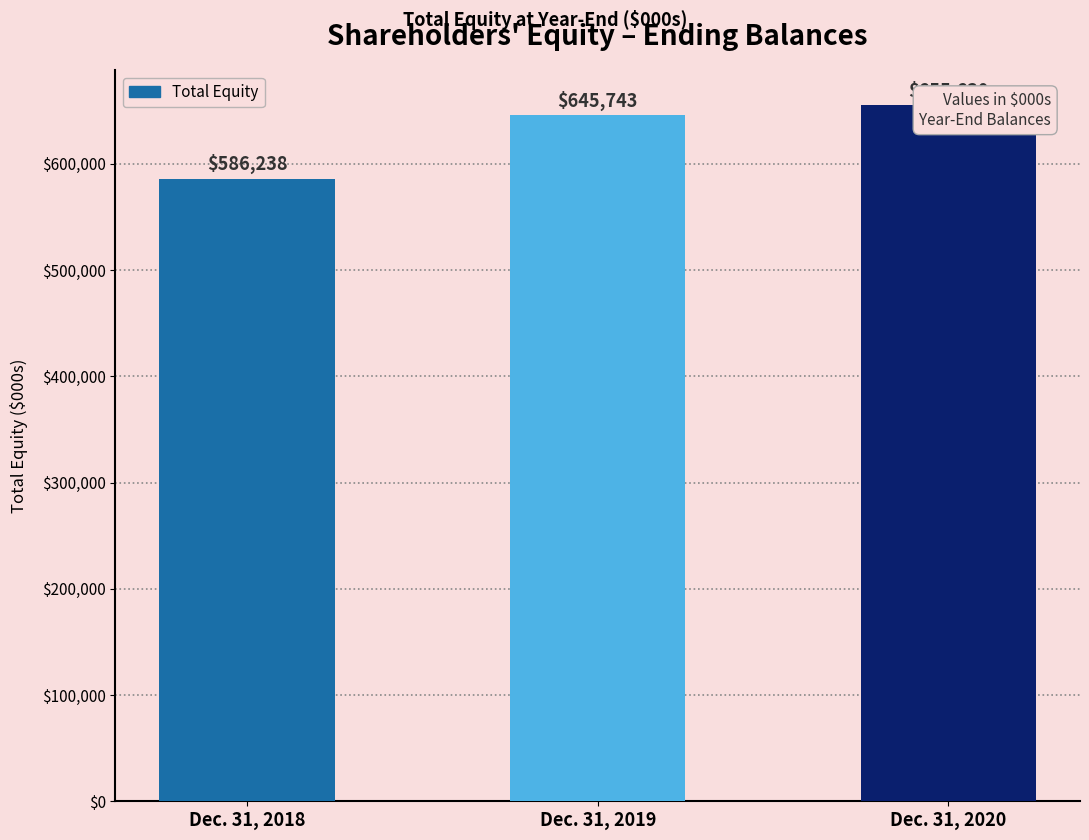

How many values are between 586238 and 655630?

3